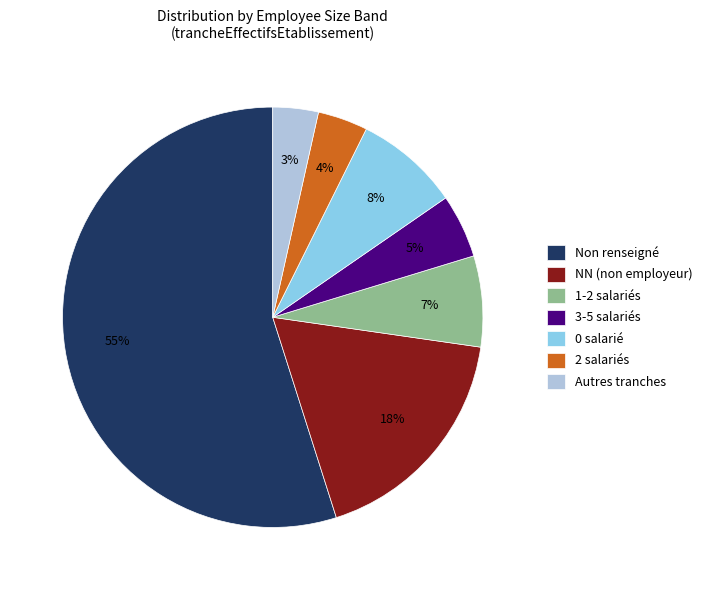

Combined, do NN (non employeur) and Autres tranches account for over 50%?

No